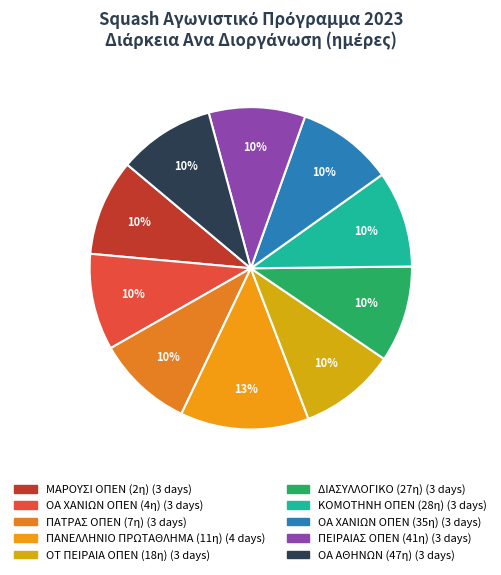

To the nearest percent, what is the difference between the ΚΟΜΟΤΗΝΗ ΟΠΕΝ (28η) and ΠΑΝΕΛΛΗΝΙΟ ΠΡΩΤΑΘΛΗΜΑ (11η) slice percentages?

3%